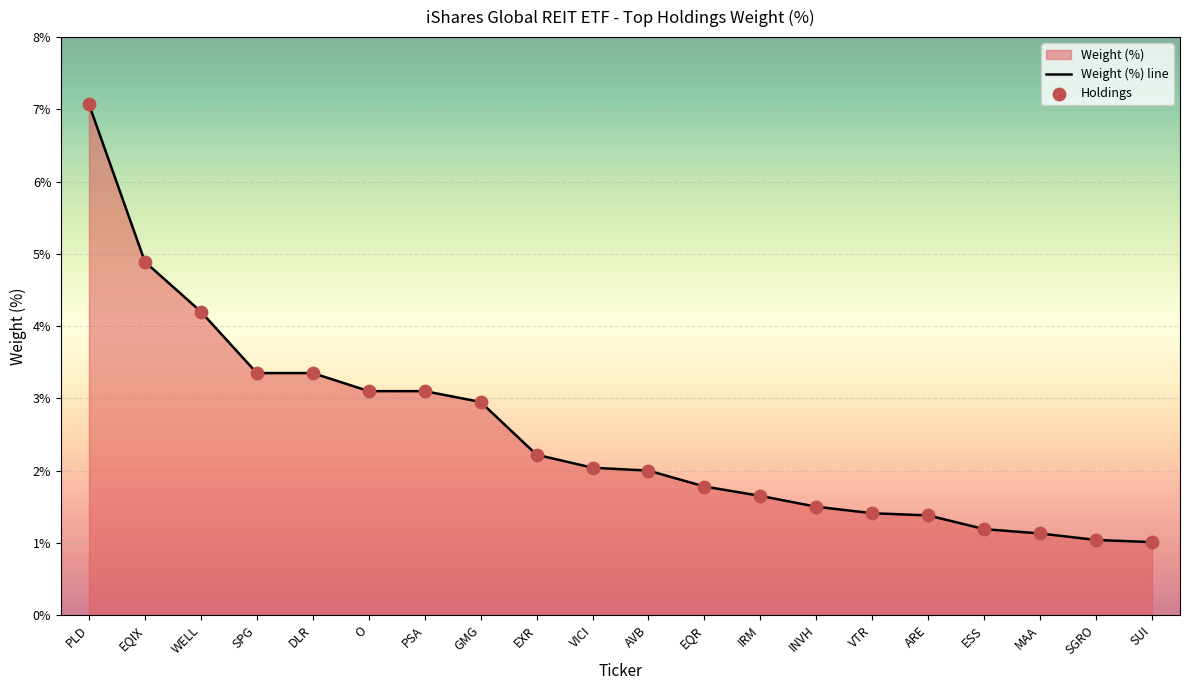

Which has a higher value, O or EQR?

O